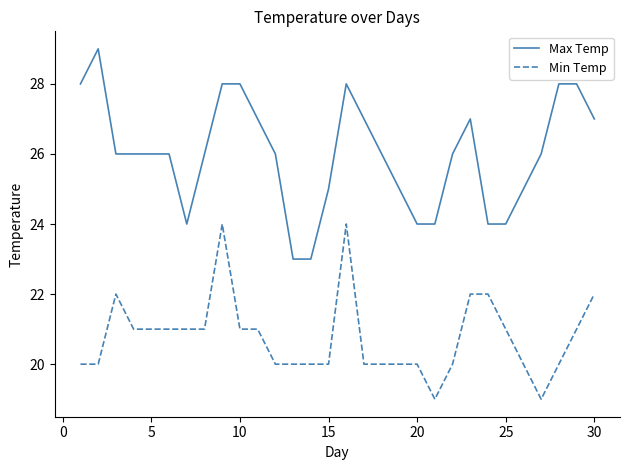

True or false: Min Temp and Max Temp cross at least once.

False